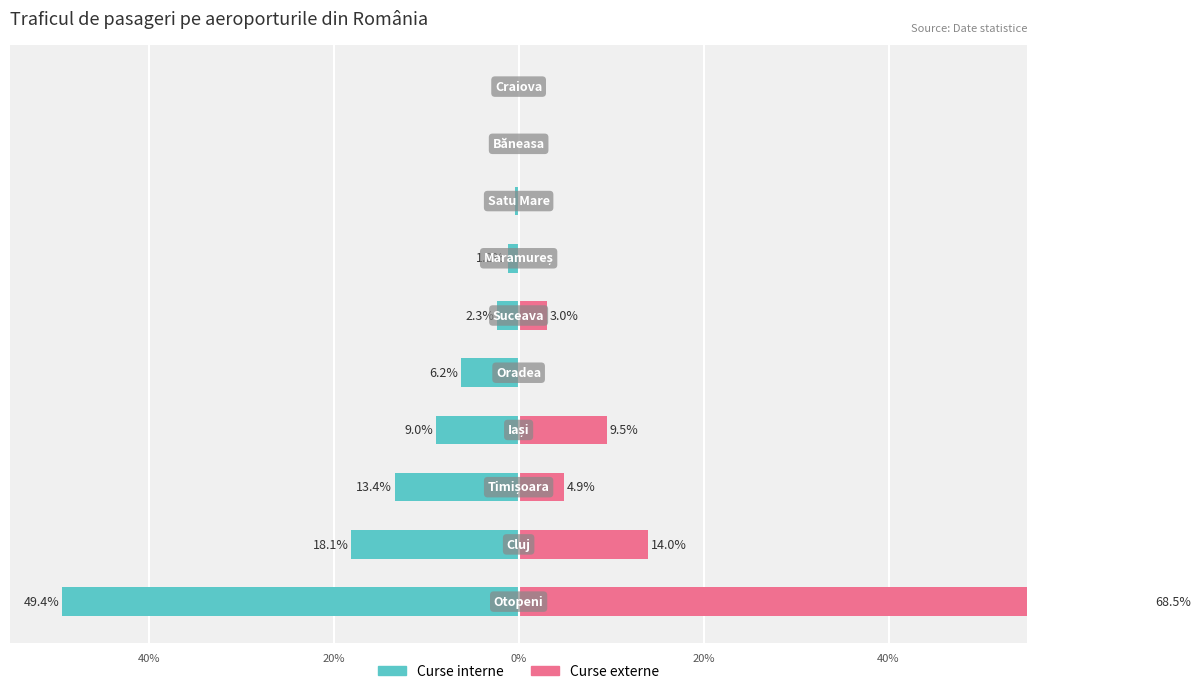

What is the highest value of the Curse externe series?

68.5